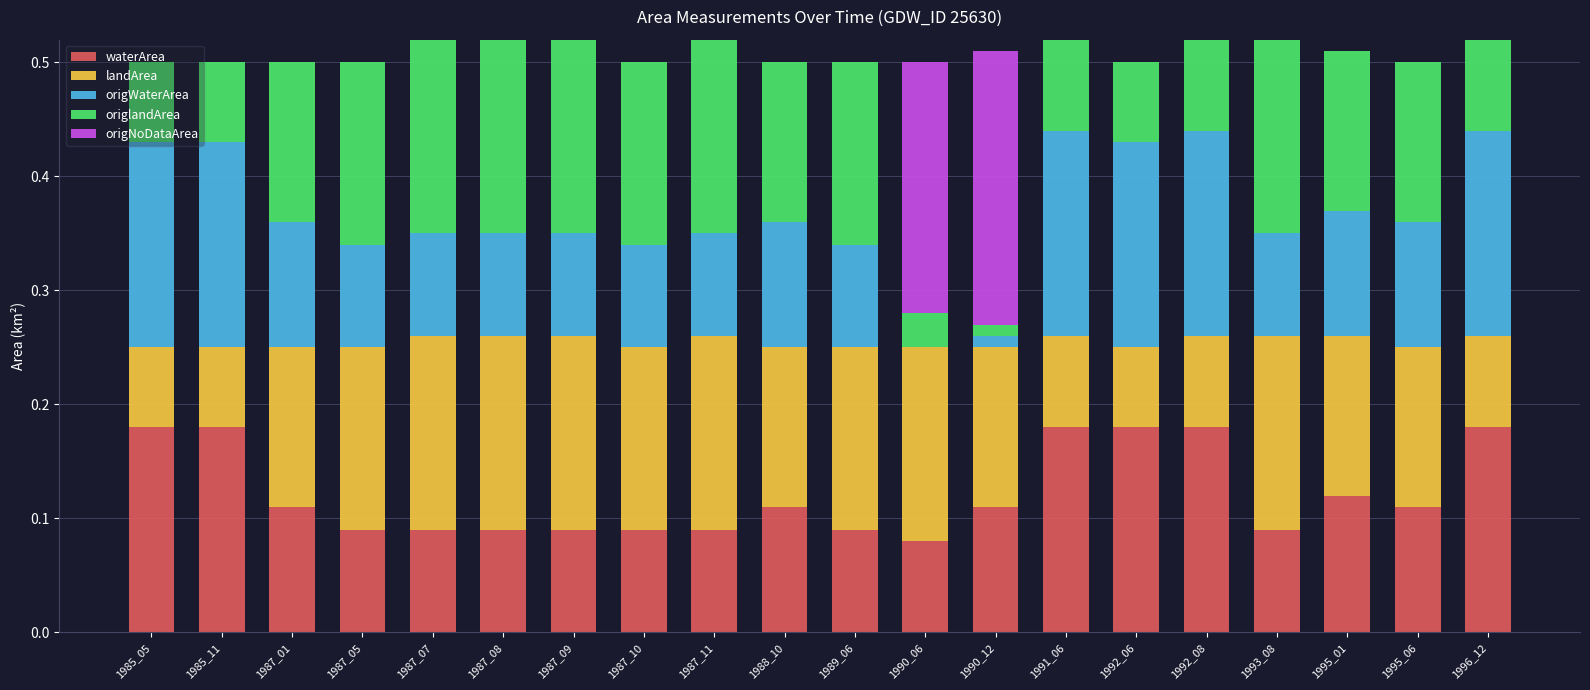

What is the sum of all waterArea values?

2.4